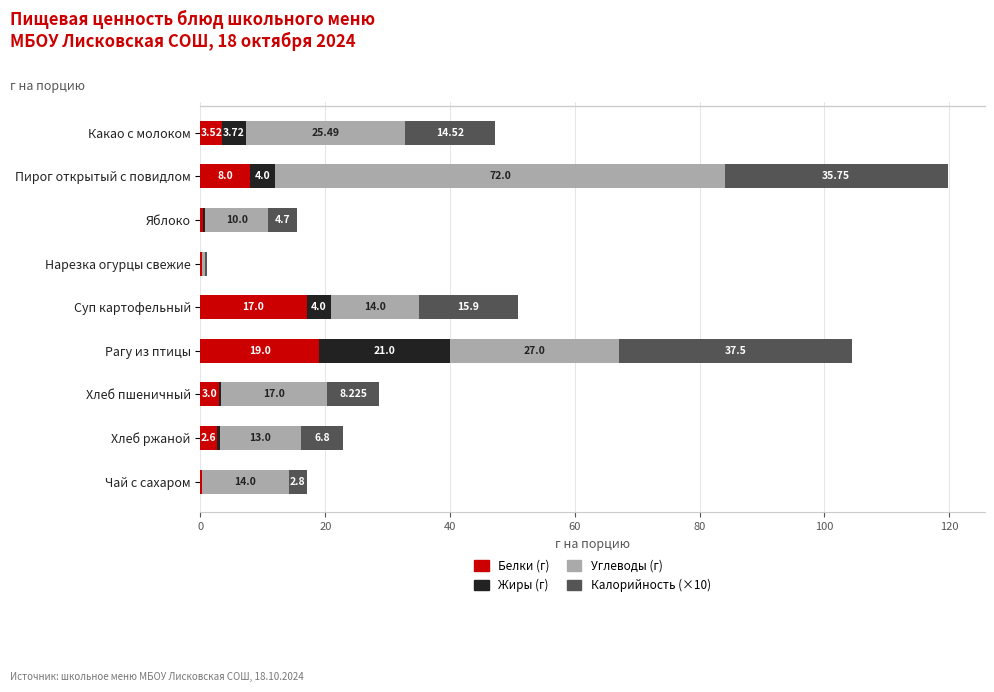

At which category is the sum across all series the highest?

Пирог открытый с повидлом